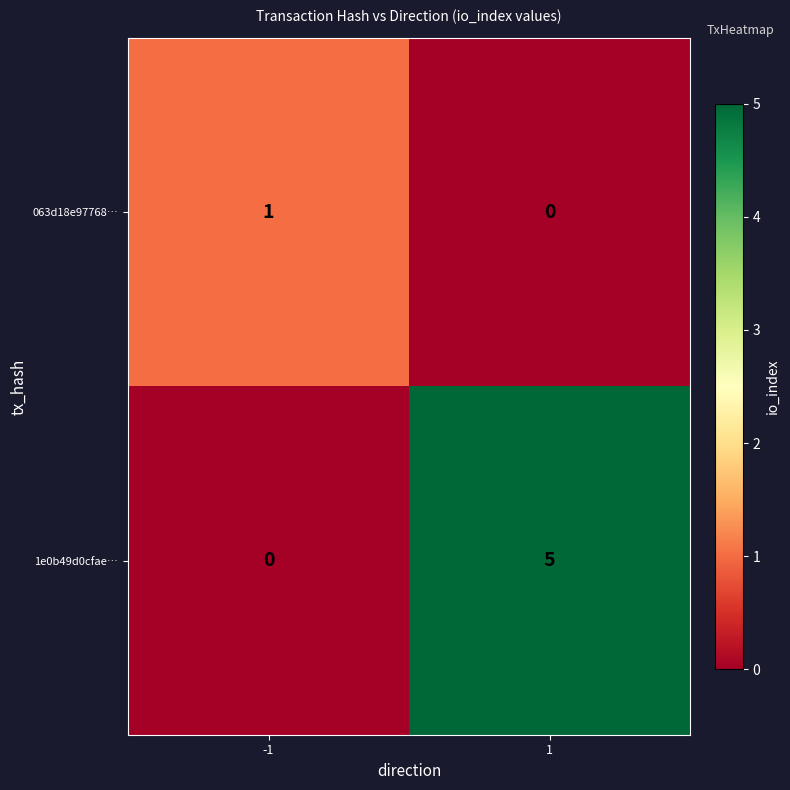

What is the sum of all 1e0b49d0cfae… values?

5